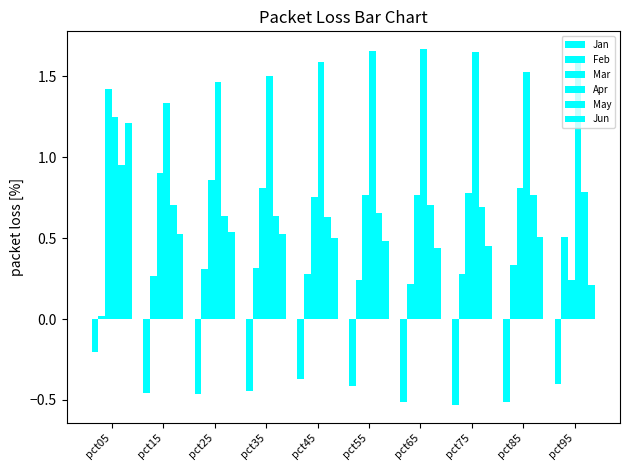

Reading left to right, transcribe all the data shown in this chart.

Jan: pct05=-0.2	pct15=-0.5	pct25=-0.5	pct35=-0.4	pct45=-0.4	pct55=-0.4	pct65=-0.5	pct75=-0.5	pct85=-0.5	pct95=-0.4
Feb: pct05=0.0	pct15=0.3	pct25=0.3	pct35=0.3	pct45=0.3	pct55=0.2	pct65=0.2	pct75=0.3	pct85=0.3	pct95=0.5
Mar: pct05=1.4	pct15=0.9	pct25=0.9	pct35=0.8	pct45=0.8	pct55=0.8	pct65=0.8	pct75=0.8	pct85=0.8	pct95=0.2
Apr: pct05=1.2	pct15=1.3	pct25=1.5	pct35=1.5	pct45=1.6	pct55=1.7	pct65=1.7	pct75=1.7	pct85=1.5	pct95=1.6
May: pct05=1.0	pct15=0.7	pct25=0.6	pct35=0.6	pct45=0.6	pct55=0.7	pct65=0.7	pct75=0.7	pct85=0.8	pct95=0.8
Jun: pct05=1.2	pct15=0.5	pct25=0.5	pct35=0.5	pct45=0.5	pct55=0.5	pct65=0.4	pct75=0.5	pct85=0.5	pct95=0.2